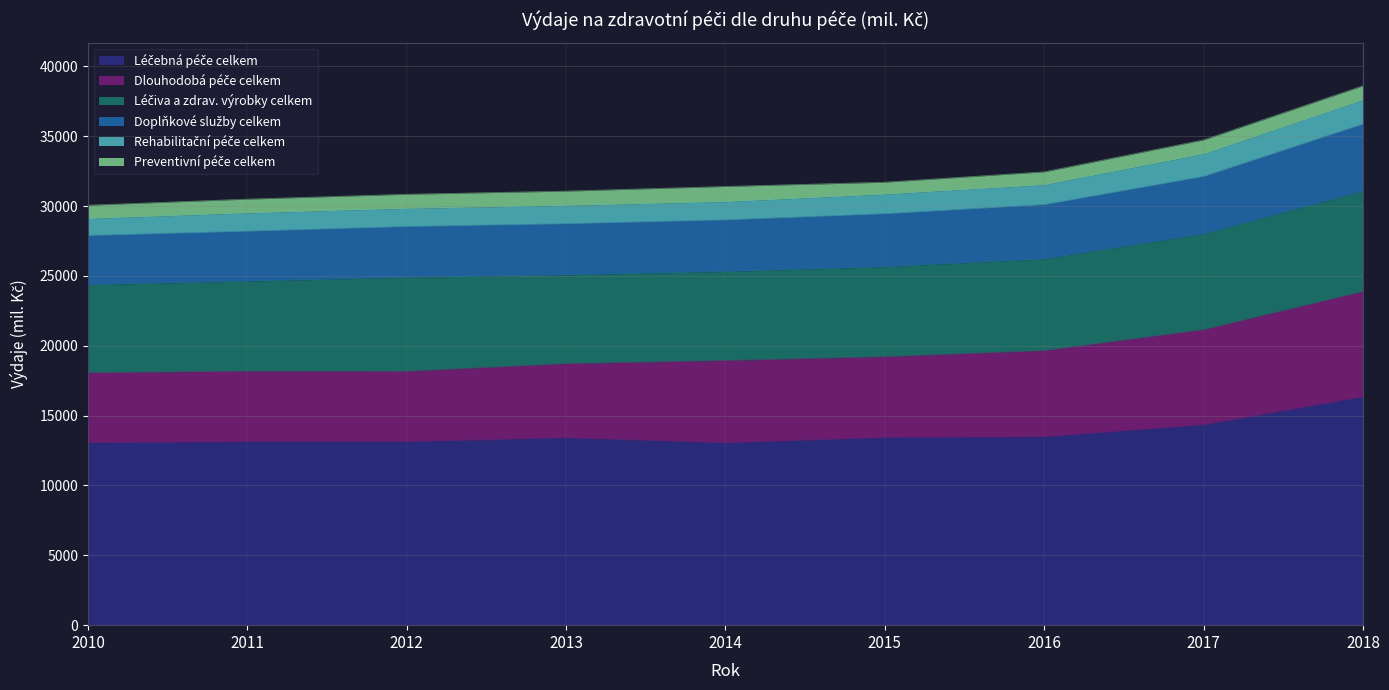

How many categories are shown in the chart?

9